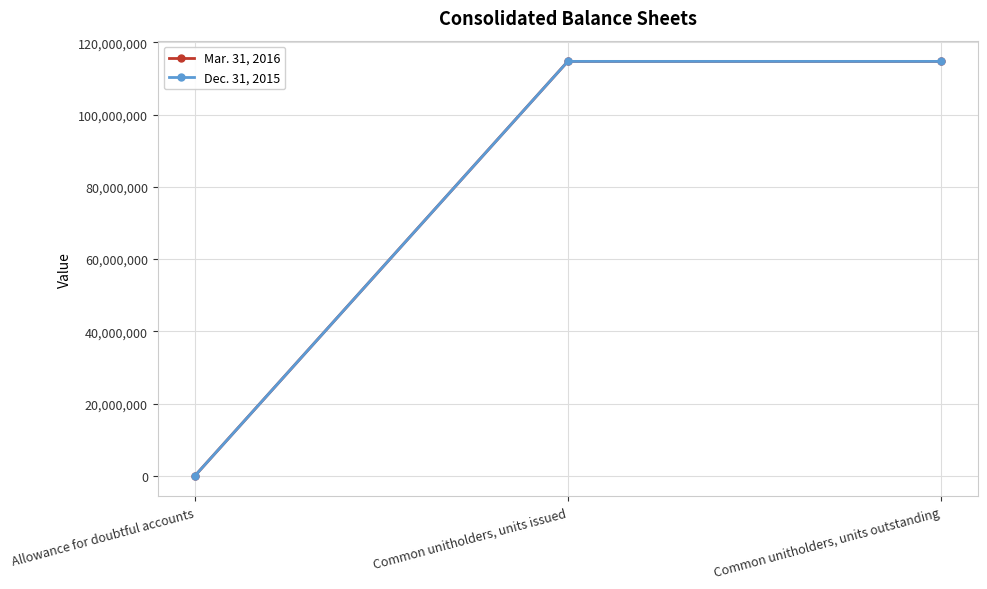

Is the value of Mar. 31, 2016 at Allowance for doubtful accounts greater than the value of Dec. 31, 2015 at Common unitholders, units issued?

No